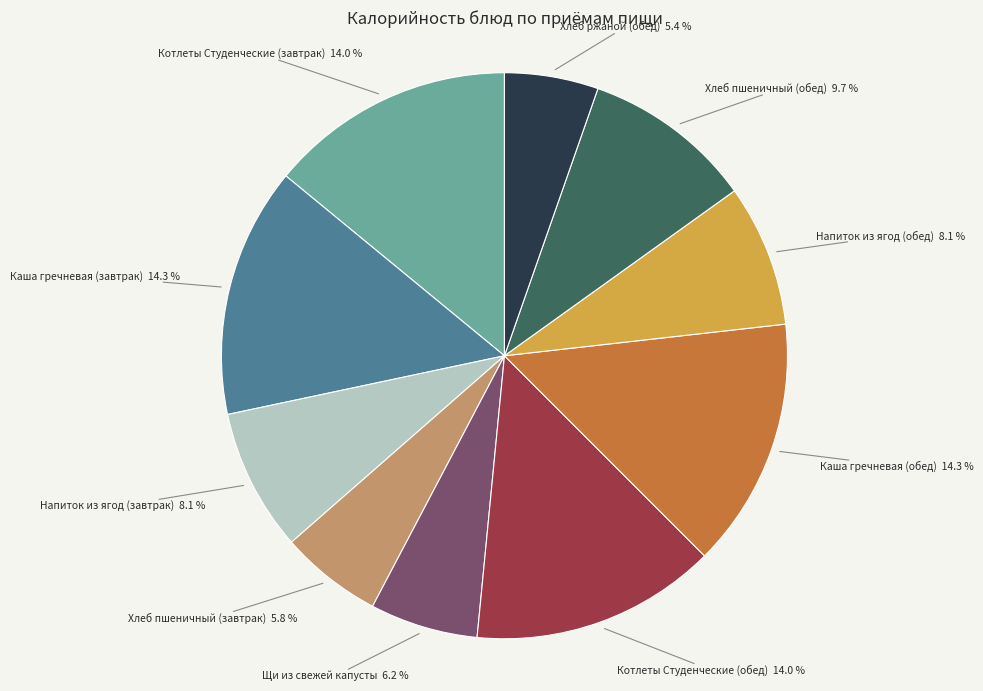

Is there a majority slice in this chart?

No